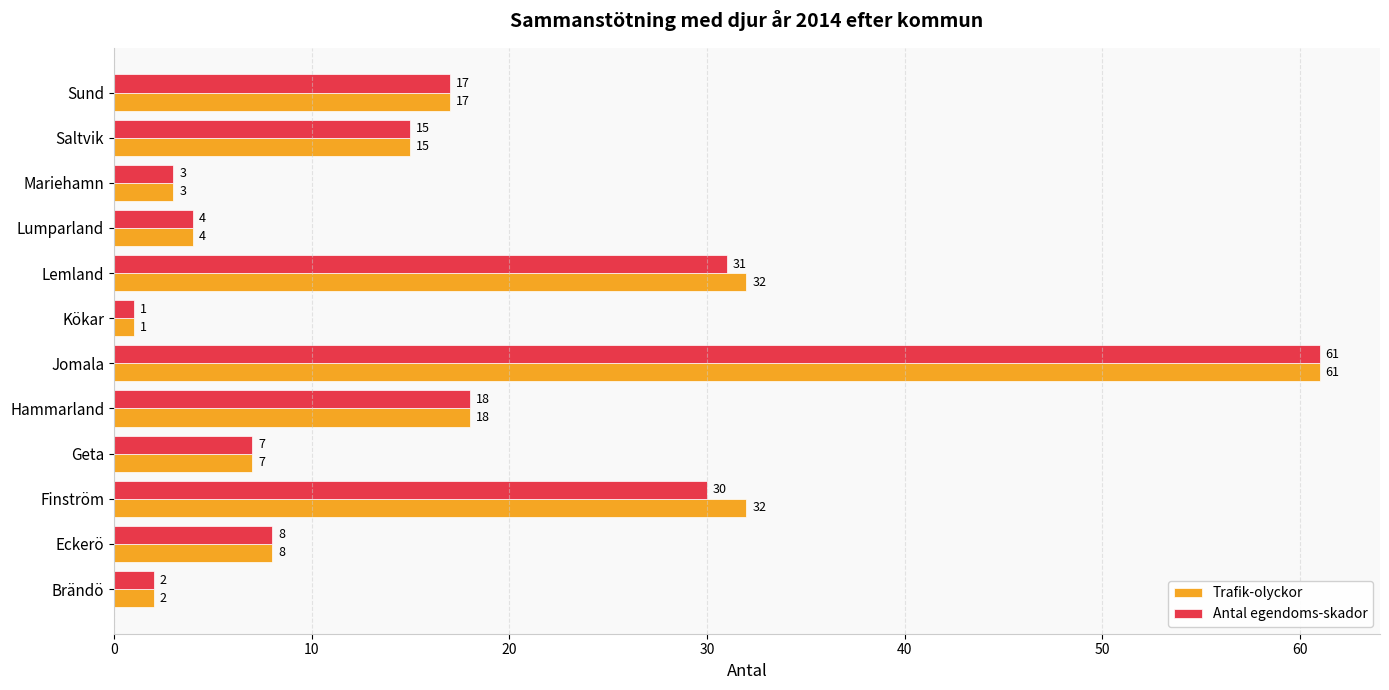

At which label is Antal egendoms-skador closest to 31?

Lemland